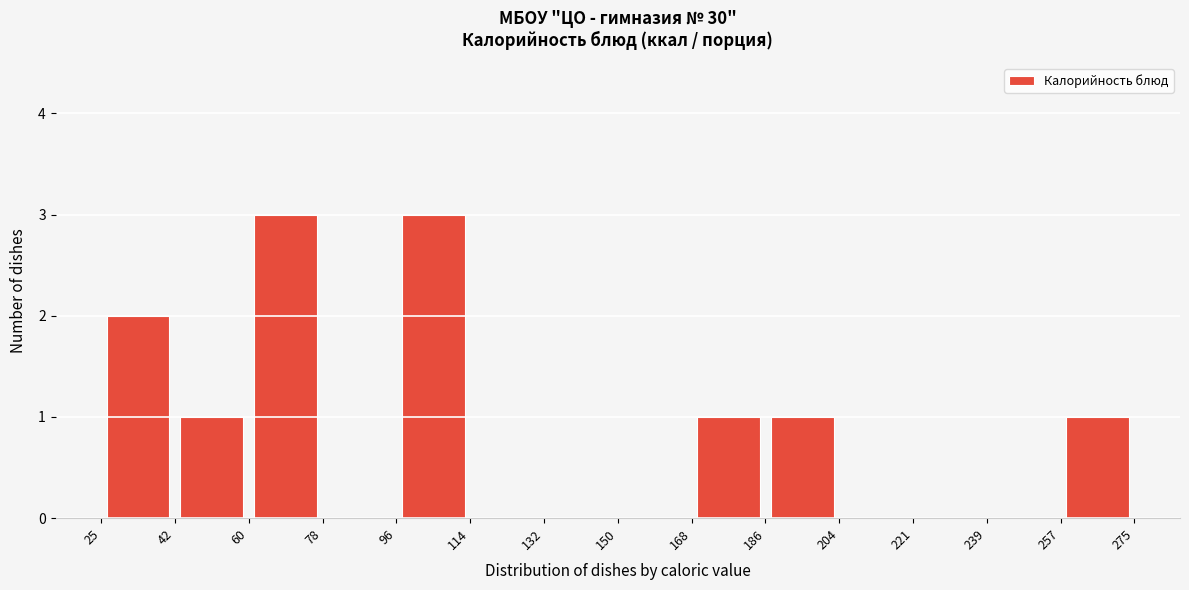

Reading left to right, transcribe this chart: for each bar, give the range it covers on the x-axis and its height. The values are not printed on the chart, so give them approximately, as read against the axis.

25 to 42: 2
42 to 60: 1
60 to 78: 3
78 to 96: 0
96 to 114: 3
114 to 132: 0
132 to 150: 0
150 to 168: 0
168 to 186: 1
186 to 204: 1
204 to 221: 0
221 to 239: 0
239 to 257: 0
257 to 275: 1